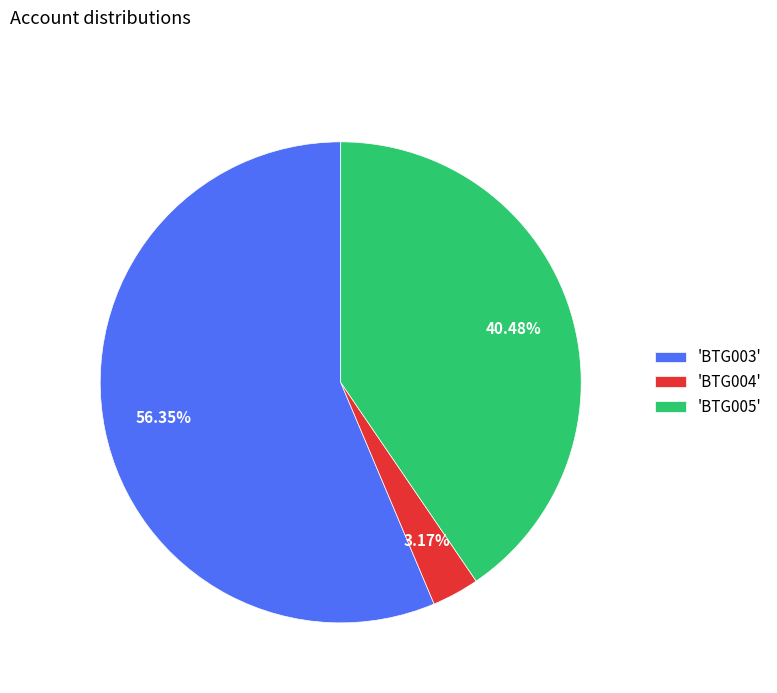

Which slice is the smallest?

'BTG004'